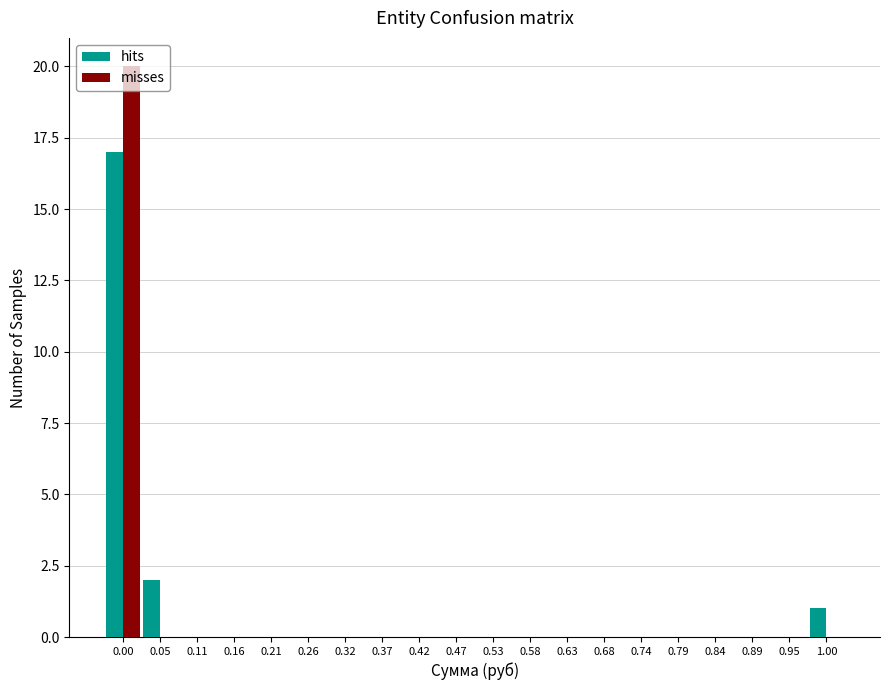

The value of misses at 0.05 is 12. True or false?

False